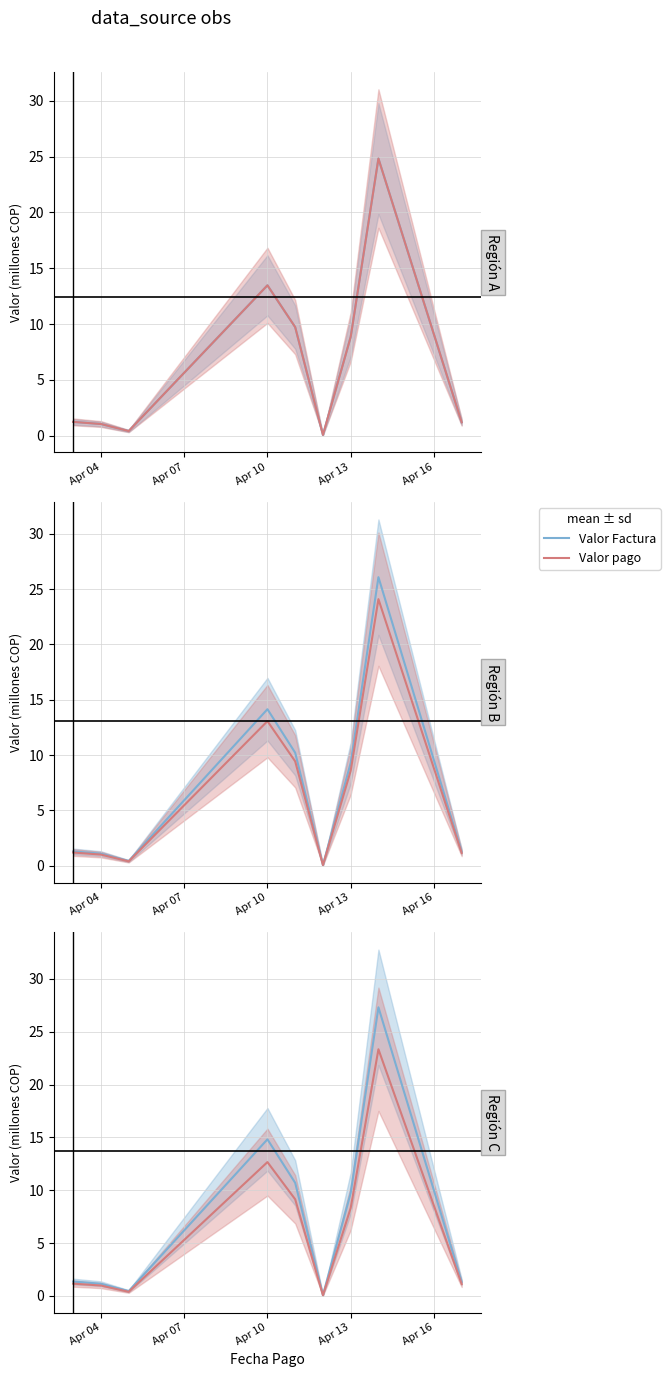

What is the difference between the second highest and minimum values in the Valor pago series?

12.6